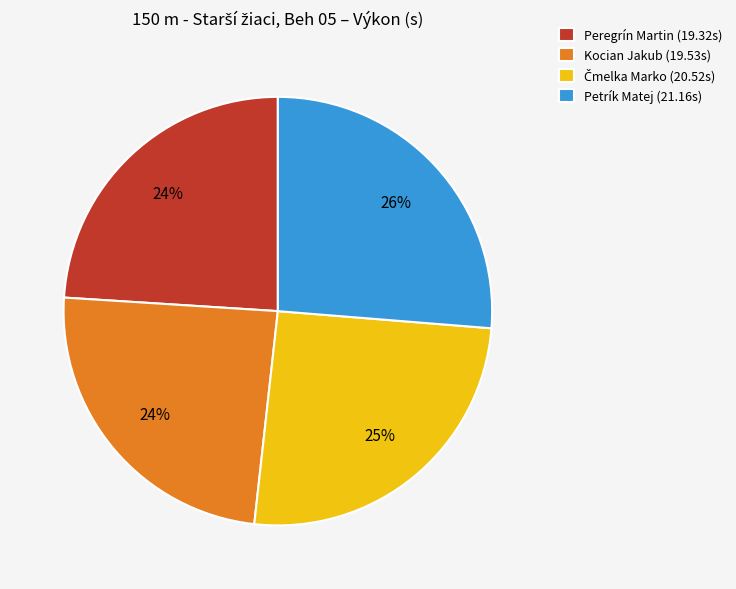

Which slice is the largest?

Petrík Matej